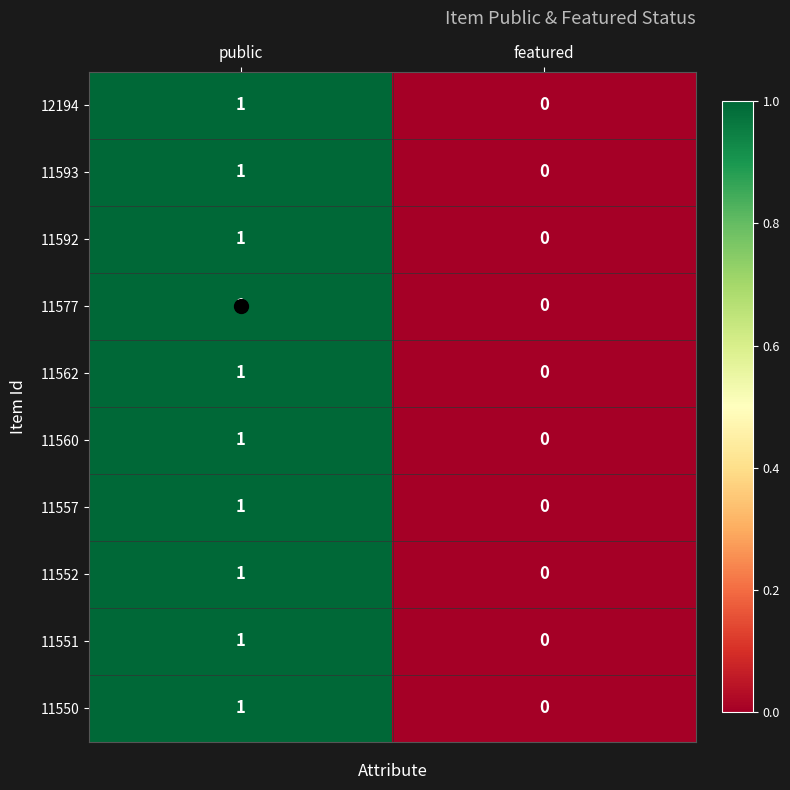

The 11560 series shows -1 at featured. True or false?

False